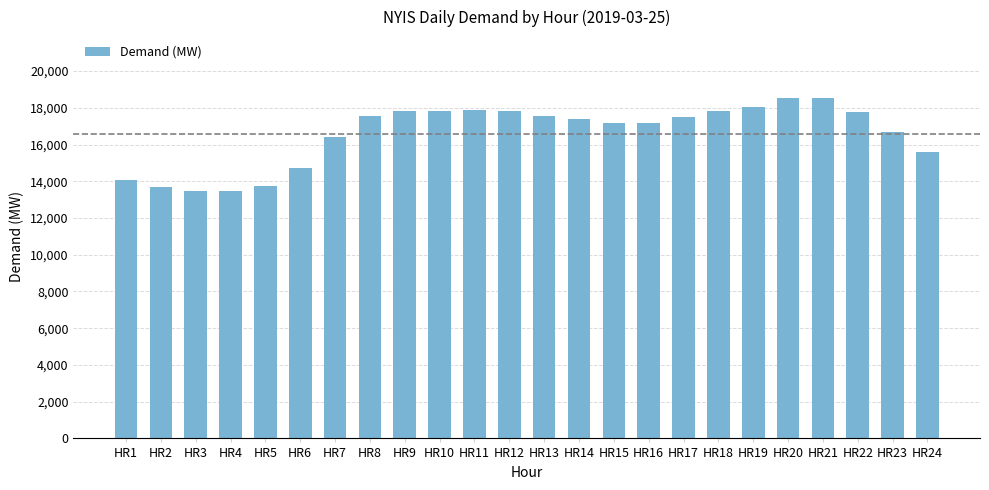

What value does the data have at HR2, to the nearest 50?

13700